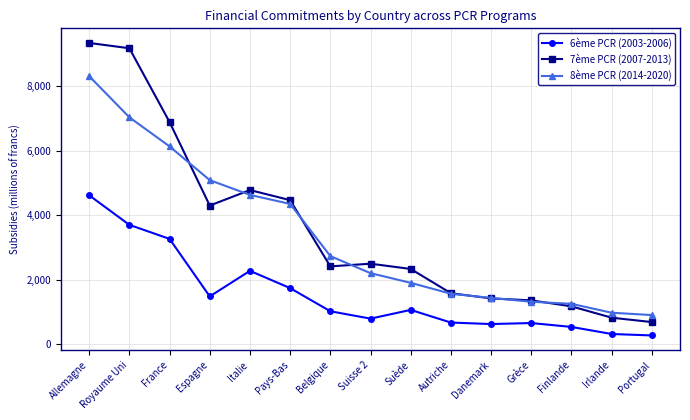

True or false: 6ème PCR (2003-2006) and 8ème PCR (2014-2020) cross at least once.

False